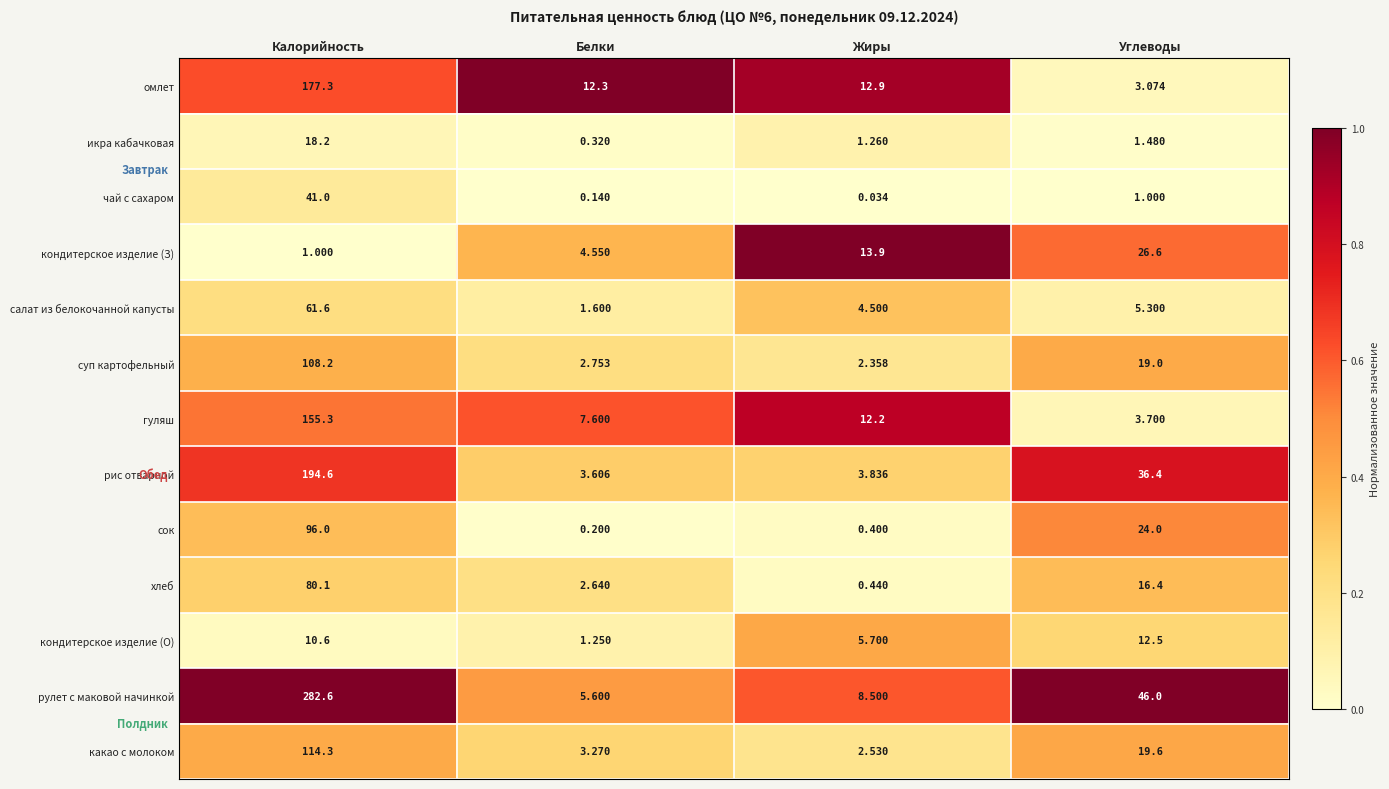

Rank the series at Углеводы from highest to lowest value.

рулет с маковой начинкой, рис отварной, кондитерское изделие (З), сок, какао с молоком, суп картофельный, хлеб, кондитерское изделие (О), салат из белокочанной капусты, гуляш, омлет, икра кабачковая, чай с сахаром